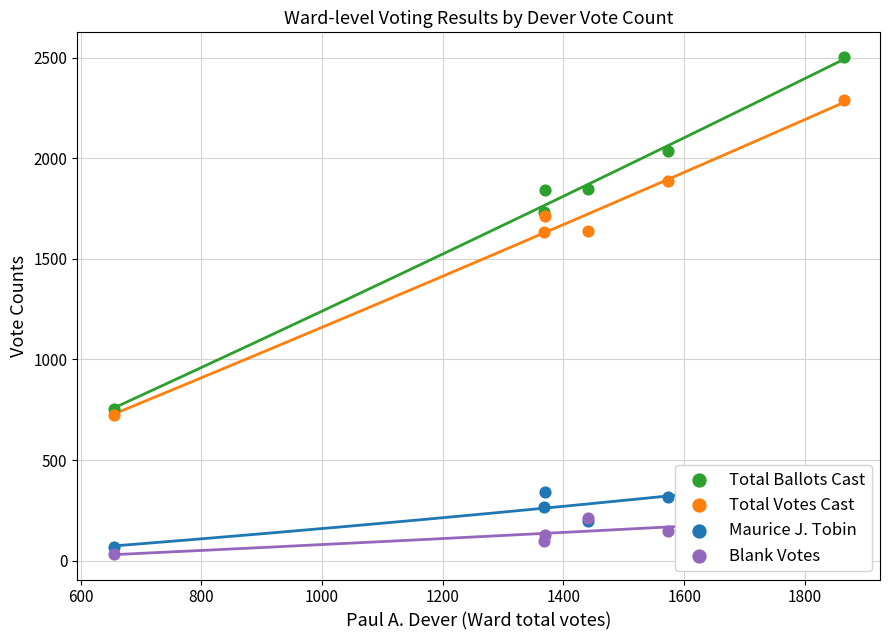

Which series has the largest Y range (max minus min)?

Total Ballots Cast